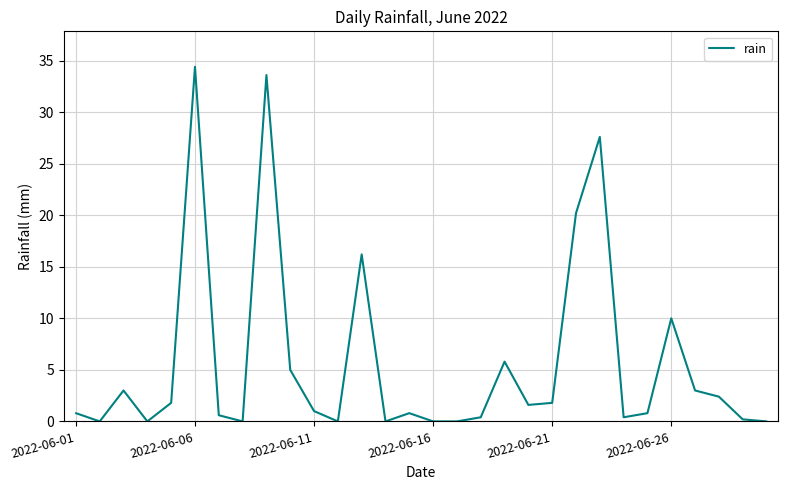

What is the average value?

5.7